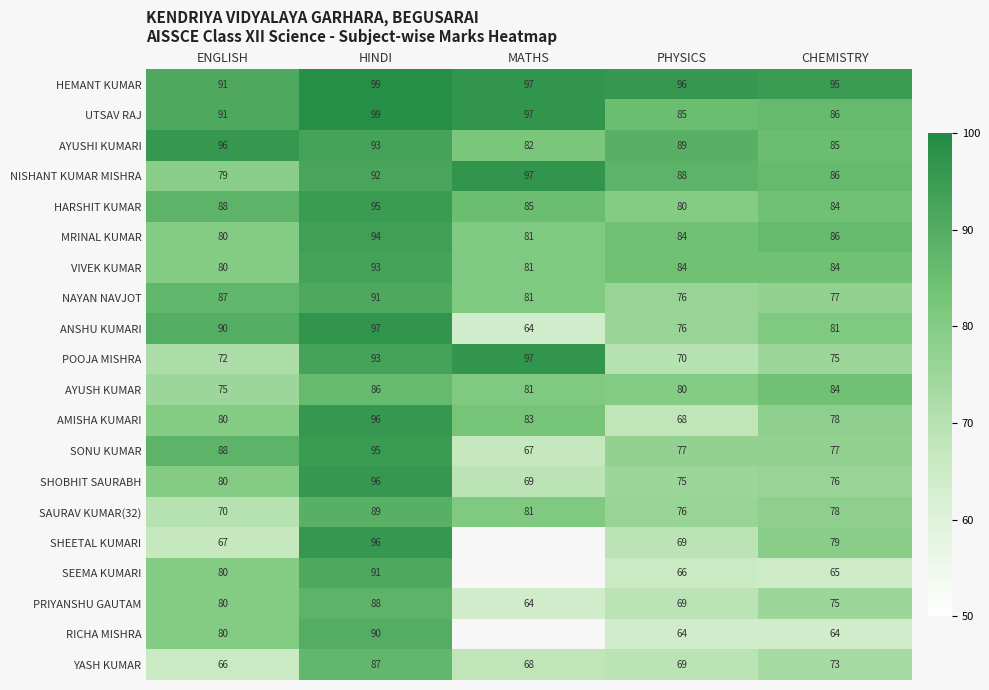

Which has a higher value, HINDI or CHEMISTRY?

HINDI